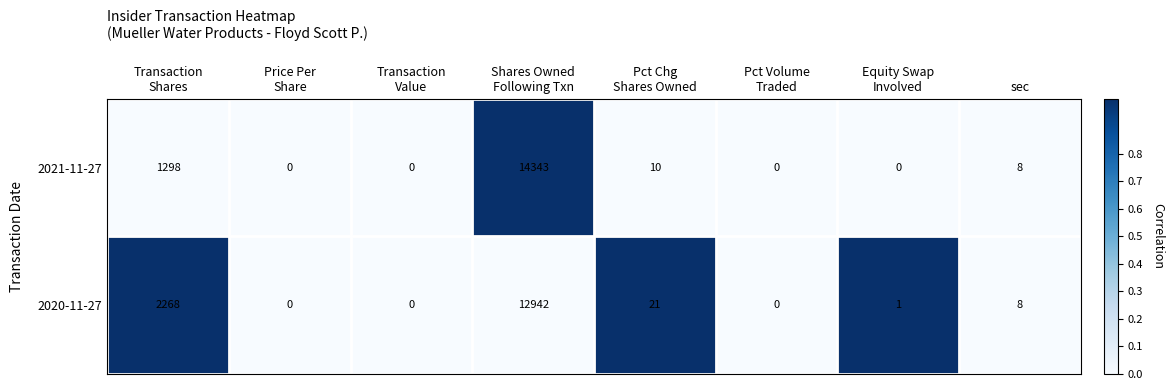

Count the number of categories in the chart.

8